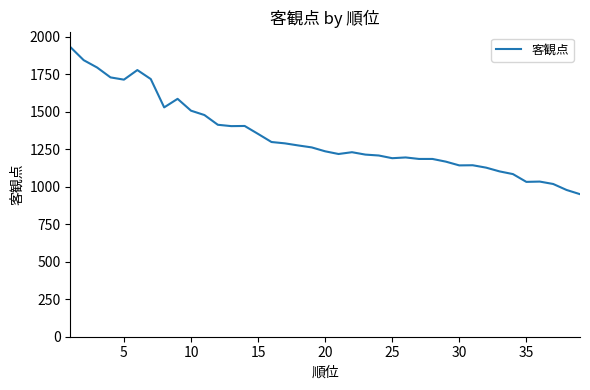

What is the smallest value displayed?

951